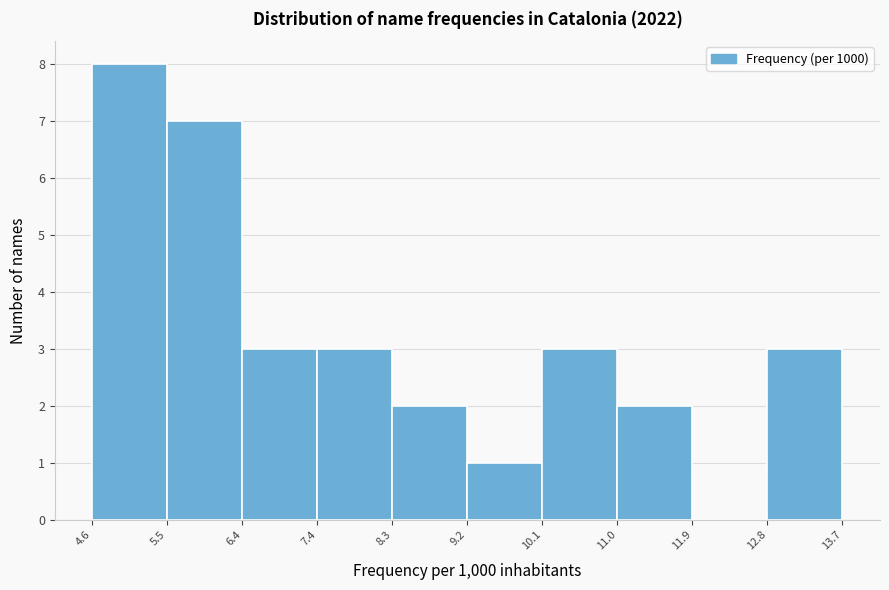

Reading left to right, transcribe this chart: for each bar, give the range it covers on the x-axis and its height. The values are not printed on the chart, so give them approximately, as read against the axis.

4.6 to 5.5: 8
5.5 to 6.4: 7
6.4 to 7.4: 3
7.4 to 8.3: 3
8.3 to 9.2: 2
9.2 to 10.1: 1
10.1 to 11.0: 3
11.0 to 11.9: 2
11.9 to 12.8: 0
12.8 to 13.7: 3